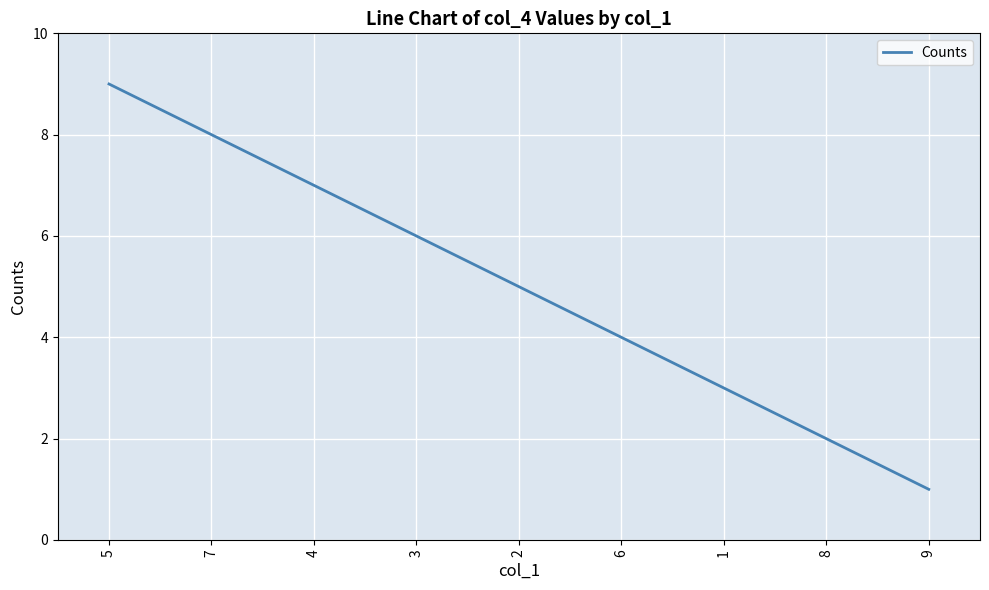

How many lines are shown in the chart?

1